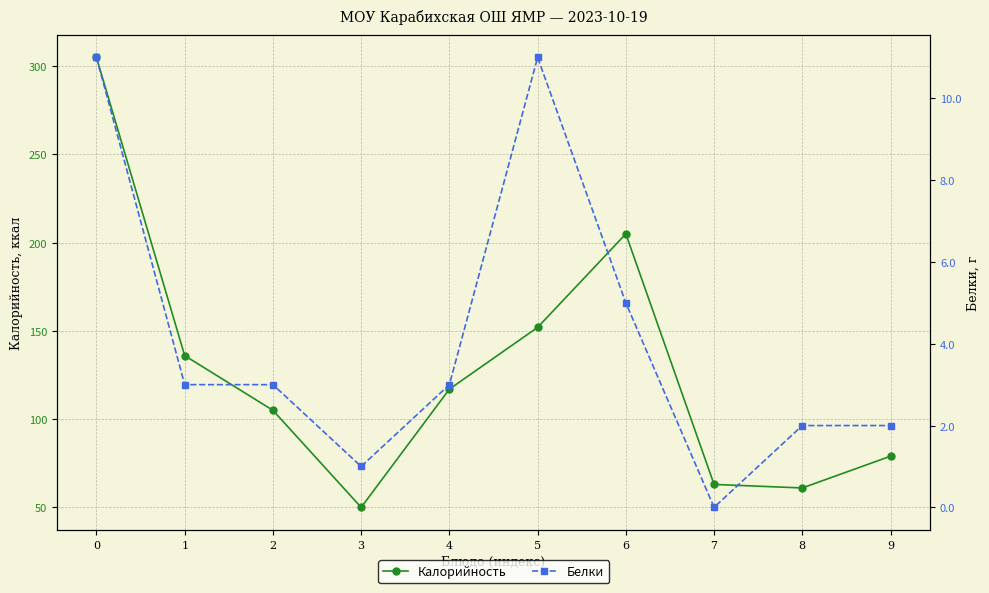

What is the average value of the Белки series?

4